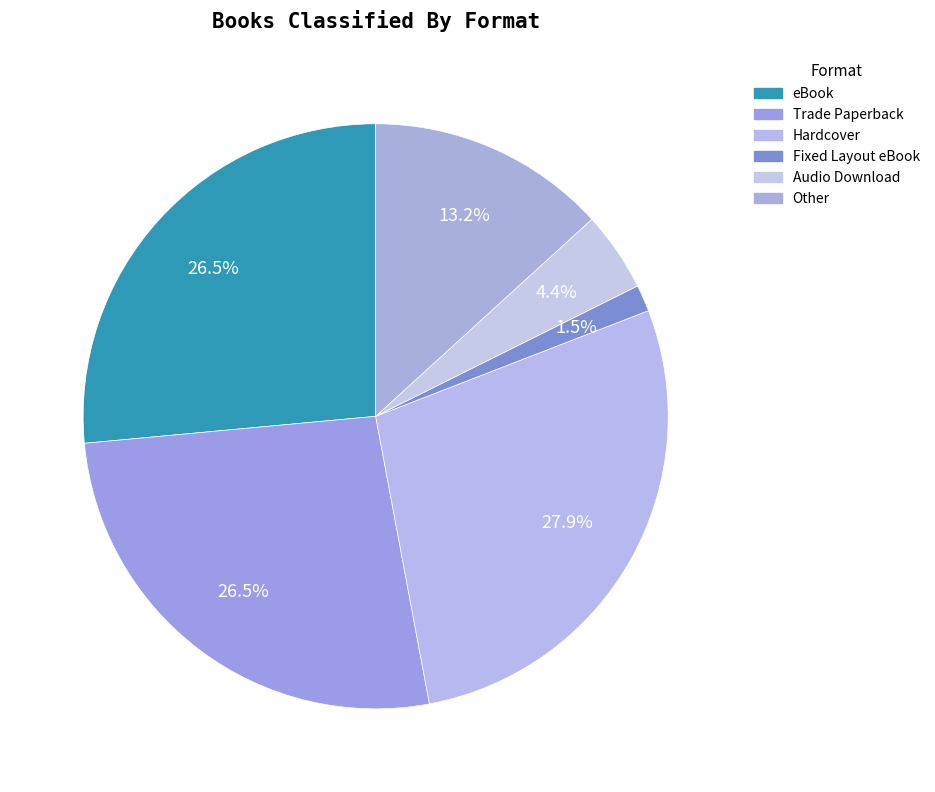

Which category has the smallest portion of the pie?

Fixed Layout eBook